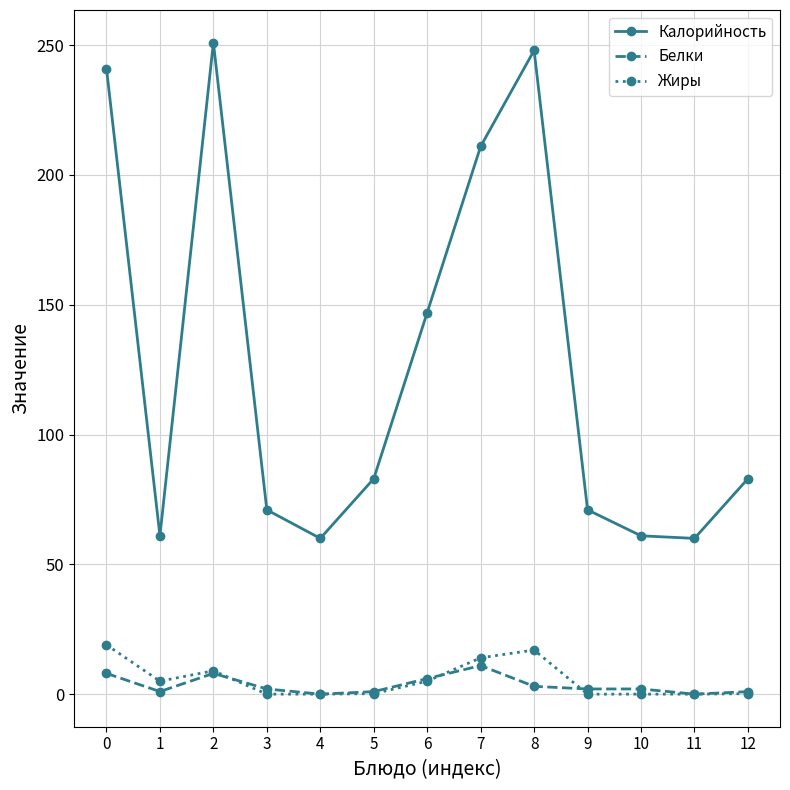

Is the value of Белки at 5 greater than the value of Калорийность at 7?

No